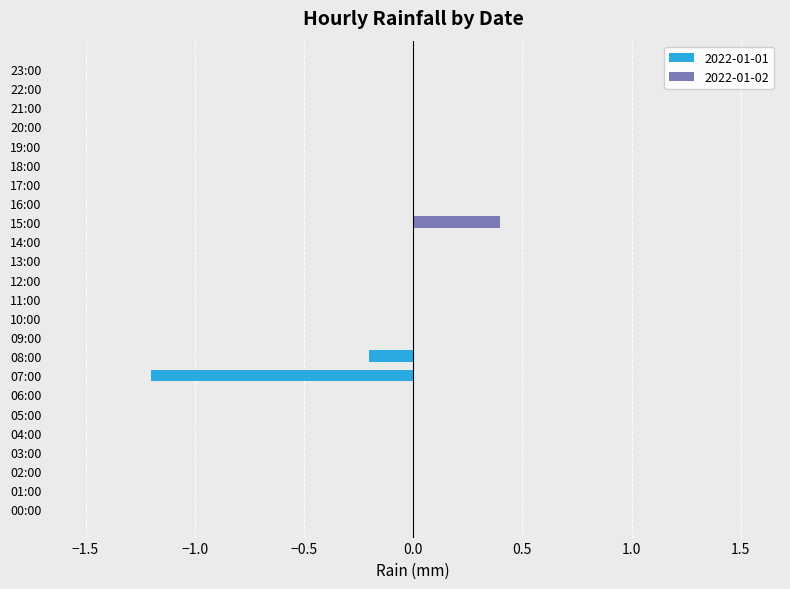

What is the label of the 2nd bar from the left?

01:00